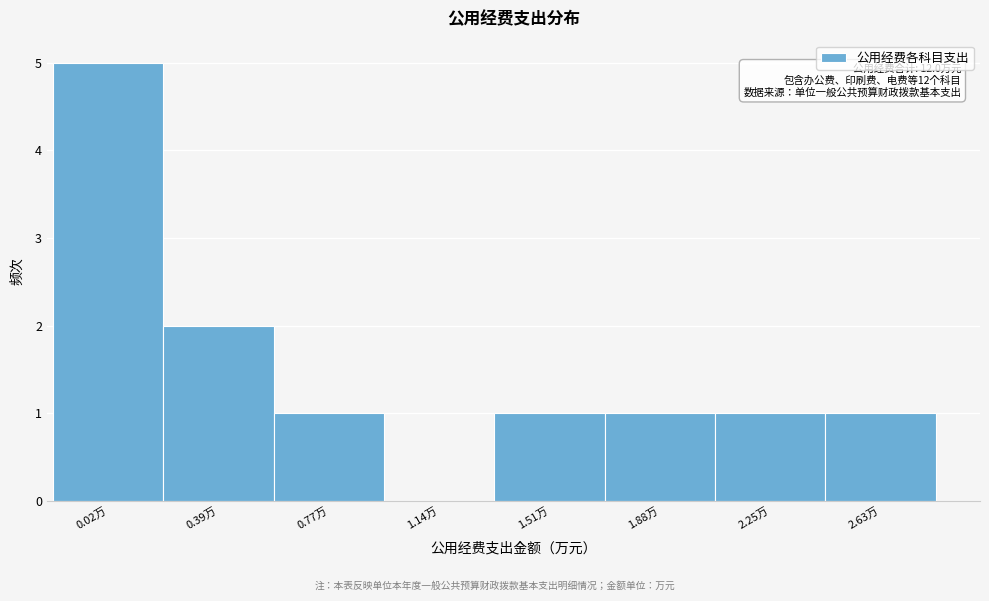

Reading left to right, what are all the values shown in this chart?

0.02万=5	0.39万=2	0.77万=1	1.14万=0	1.51万=1	1.88万=1	2.25万=1	2.63万=1